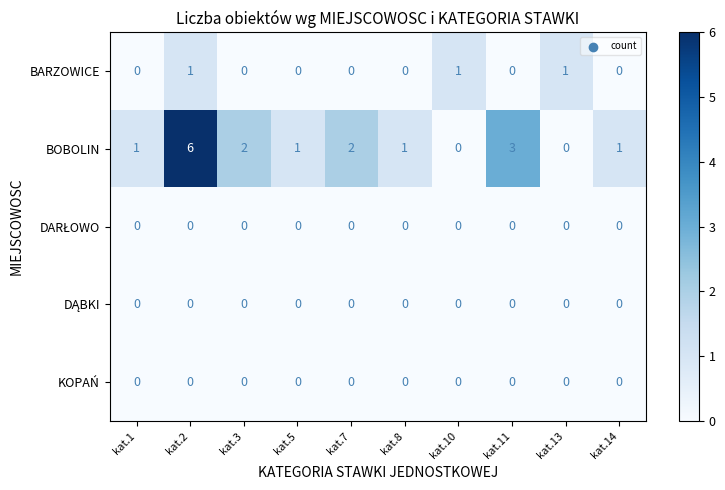

At which category is the sum across all series the highest?

kat.2